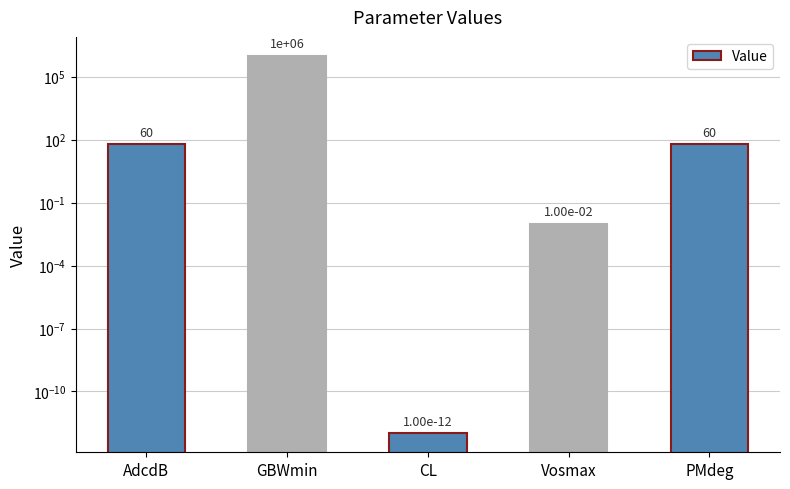

Is it true that the value at CL is 0.0?

False